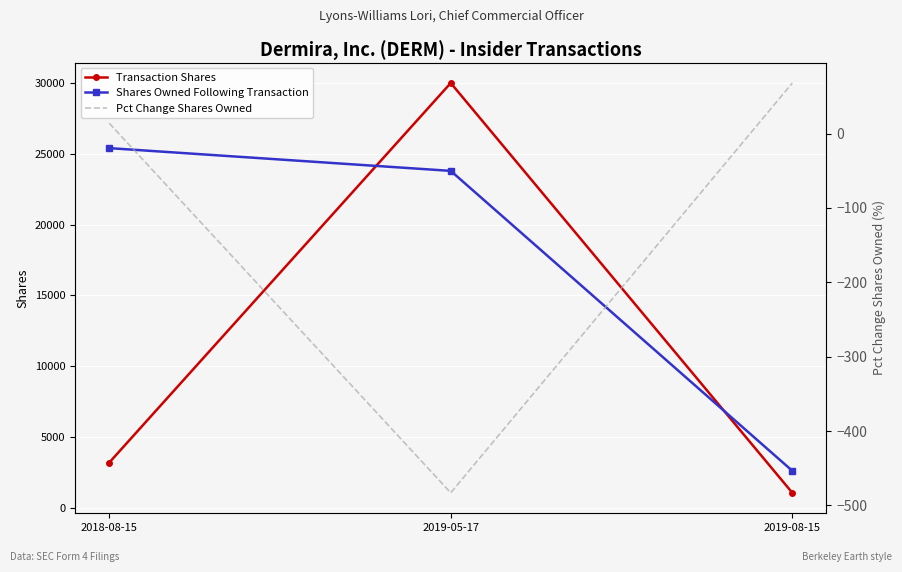

Which series has the largest total across all categories?

Shares Owned Following Transaction